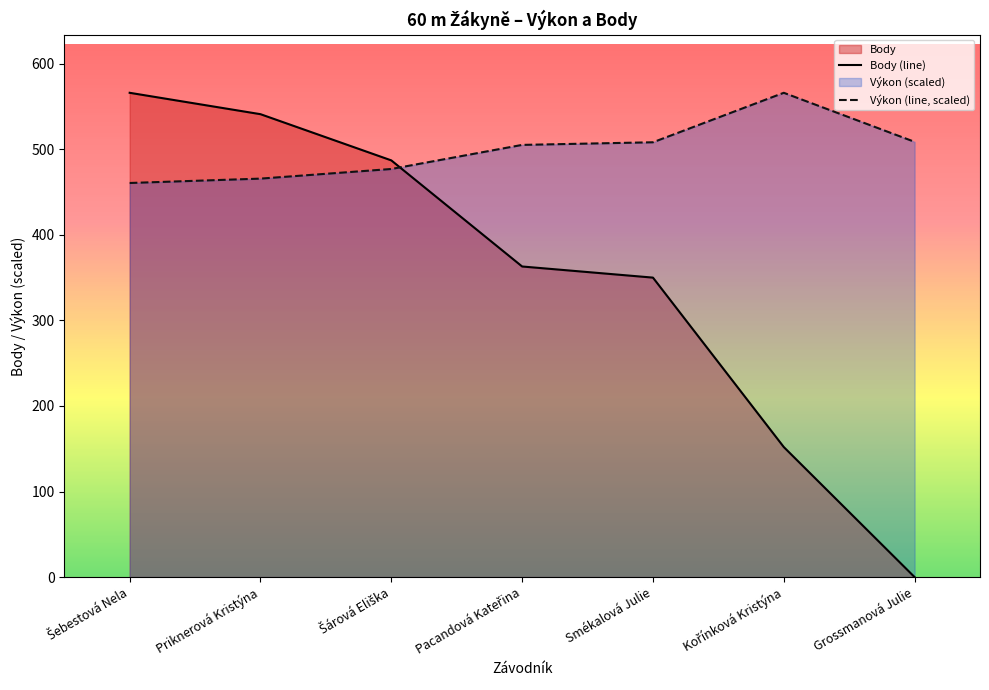

What is the total value across all series at Šárová Eliška?

964.0